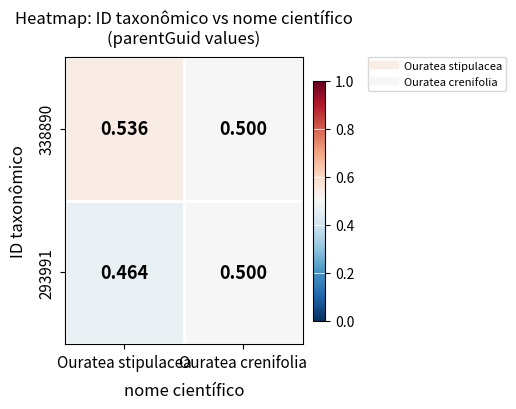

List the labels in order of 338890 value, largest first.

Ouratea stipulacea, Ouratea crenifolia